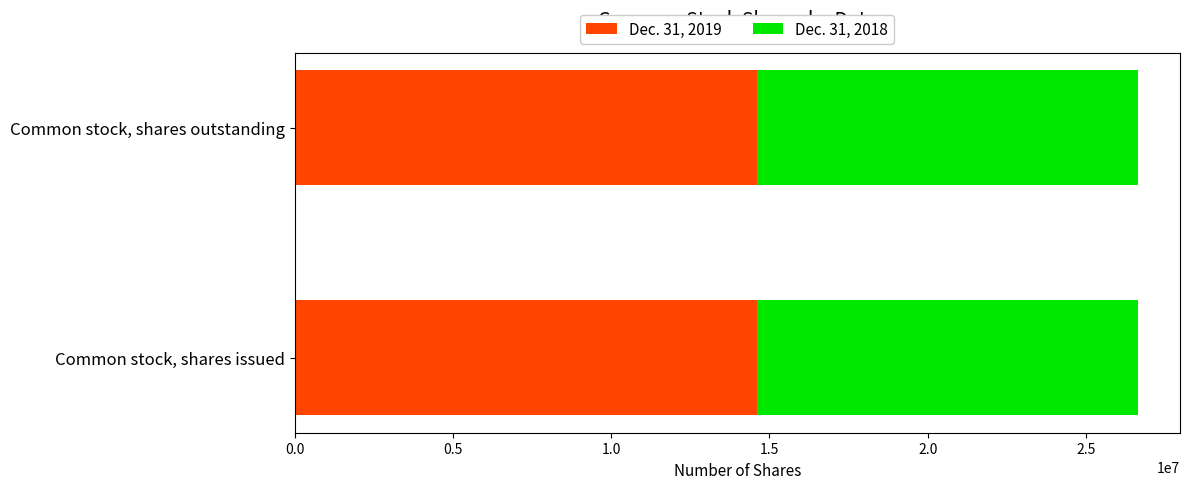

The Dec. 31, 2019 series shows 3199575 at Common stock, shares outstanding. True or false?

False